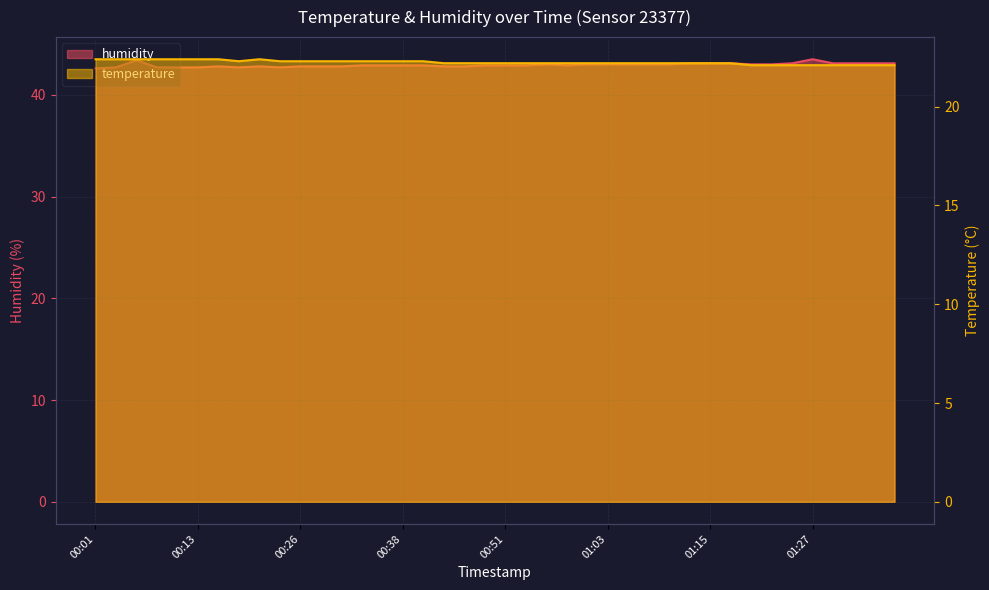

In temperature, how many points are higher than both neighbors (excluding endpoints)?

1